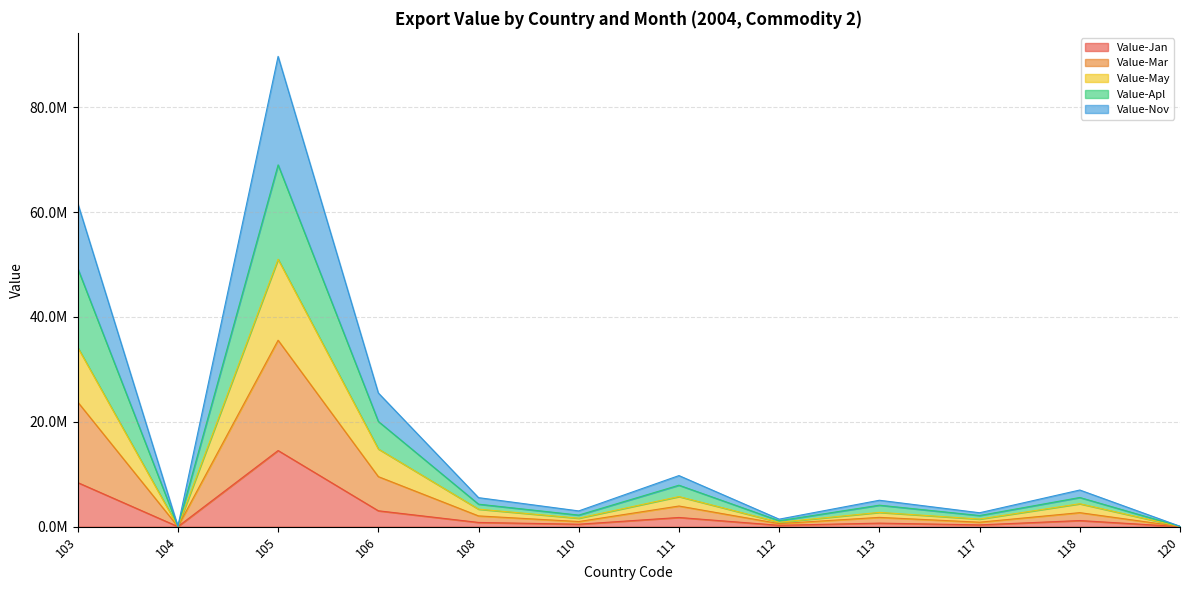

What is the value of the Value-Apl point at the 6th from the left?

3007712